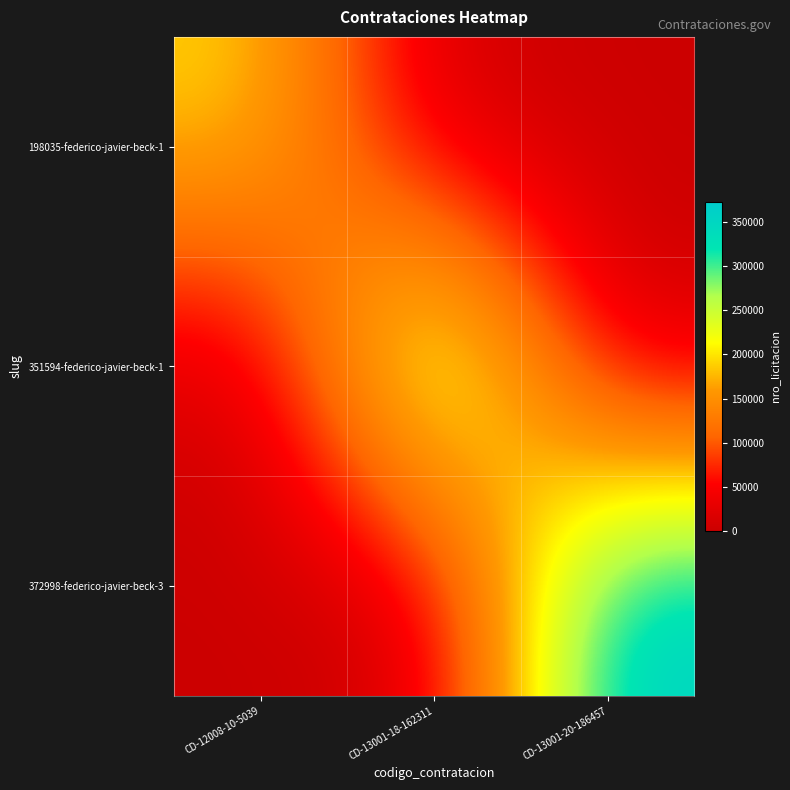

At CD-13001-20-186457, list the series in order from smallest to largest.

198035-federico-javier-beck-1, 351594-federico-javier-beck-1, 372998-federico-javier-beck-3